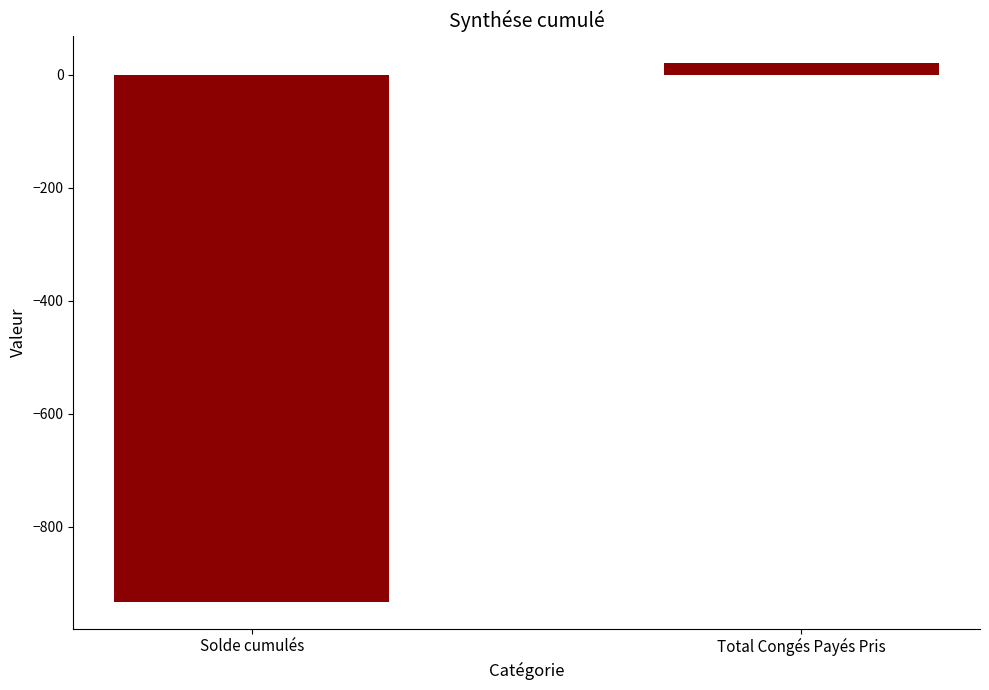

What is the change in value from Solde cumulés to Total Congés Payés Pris?

+954.7